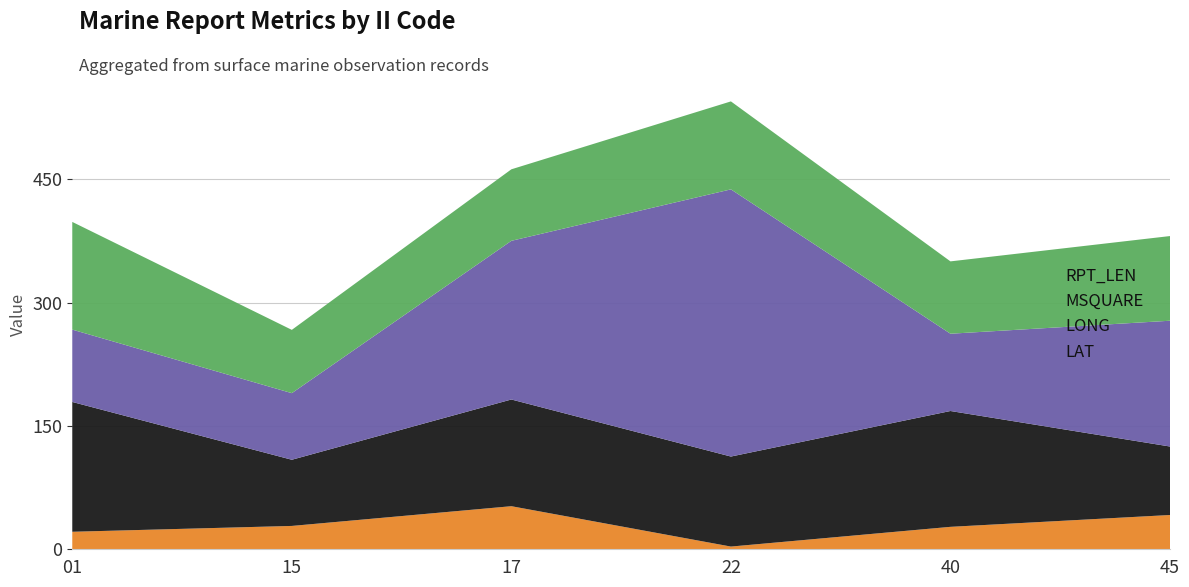

Reading left to right, transcribe all the data shown in this chart.

LAT: 01=21.3	15=28.4	17=52.4	22=3.3	40=27.3	45=41.7
LONG: 01=157.9	15=80.5	17=129.8	22=109.5	40=140.9	45=83.3
MSQUARE: 01=88.0	15=81.0	17=193.0	22=325.0	40=94.0	45=153.0
RPT_LEN: 01=131.0	15=77.0	17=87.0	22=107.0	40=88.0	45=103.0